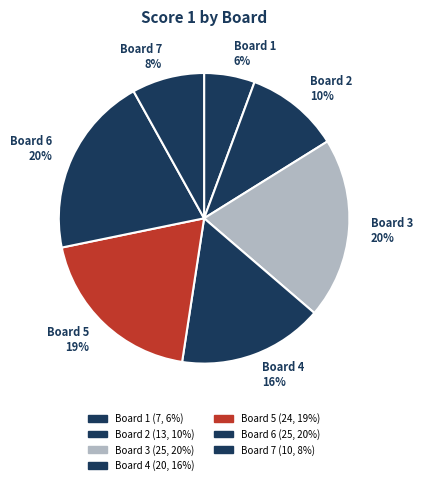

Is there a majority slice in this chart?

No